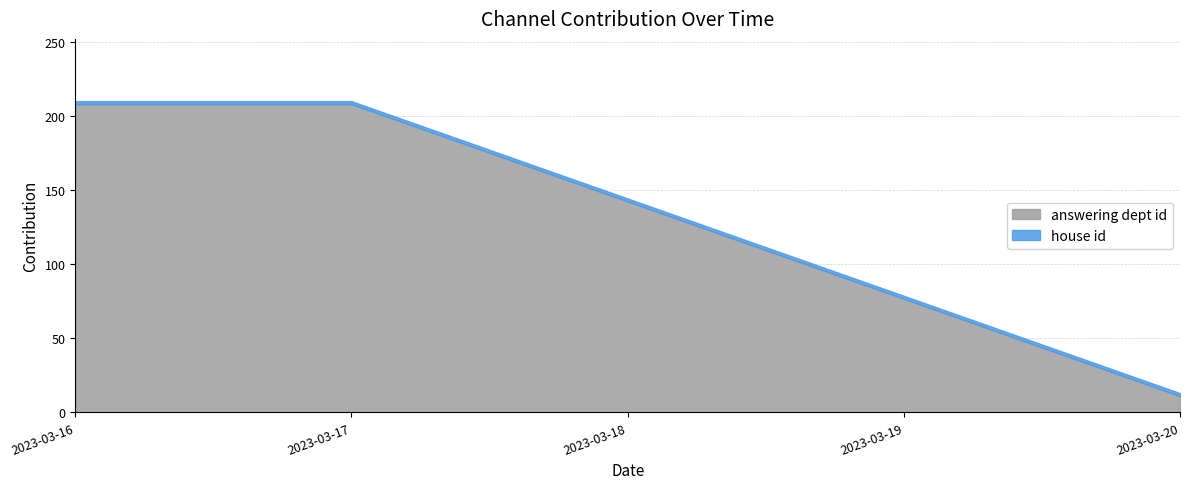

How many series are shown in this chart?

2